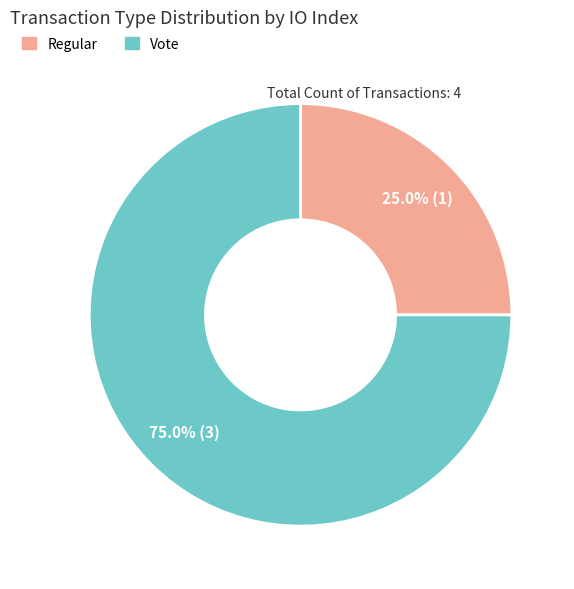

What percentage is the Regular slice, to the nearest percent?

25%